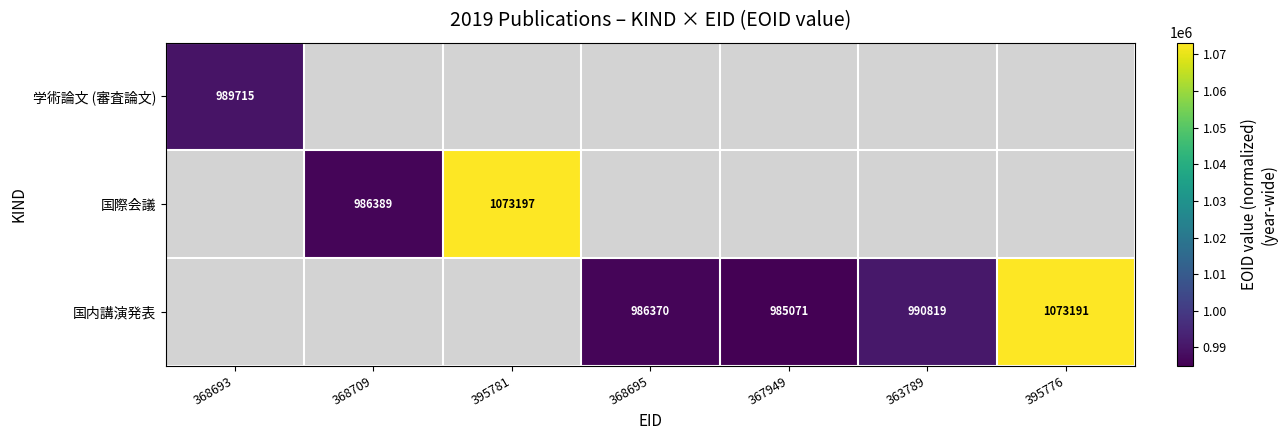

True or false: 国内講演発表 has a value of 1653248 at 367949.

False